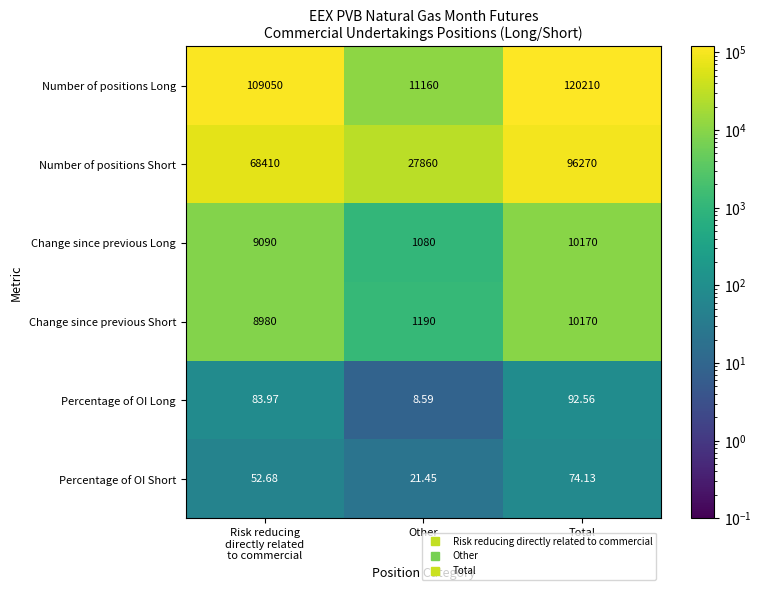

At which category is the sum across all series the highest?

Total